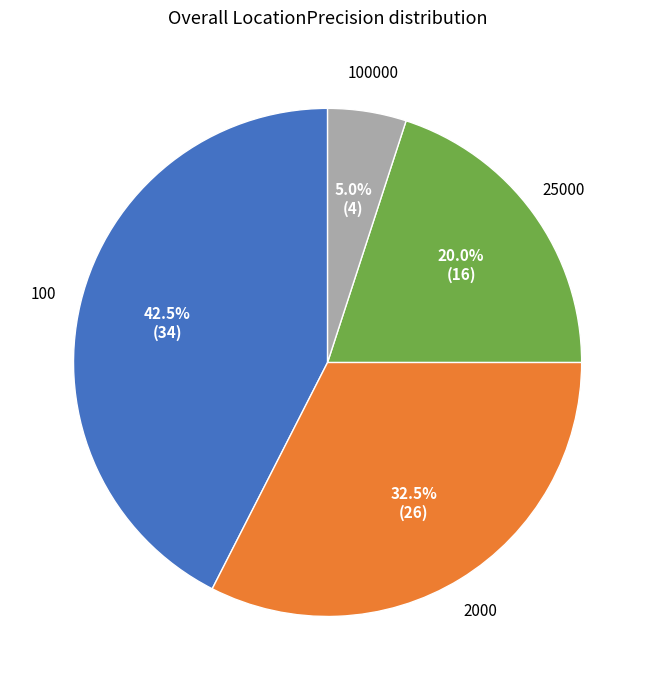

Is there any slice that represents more than half of the pie?

No